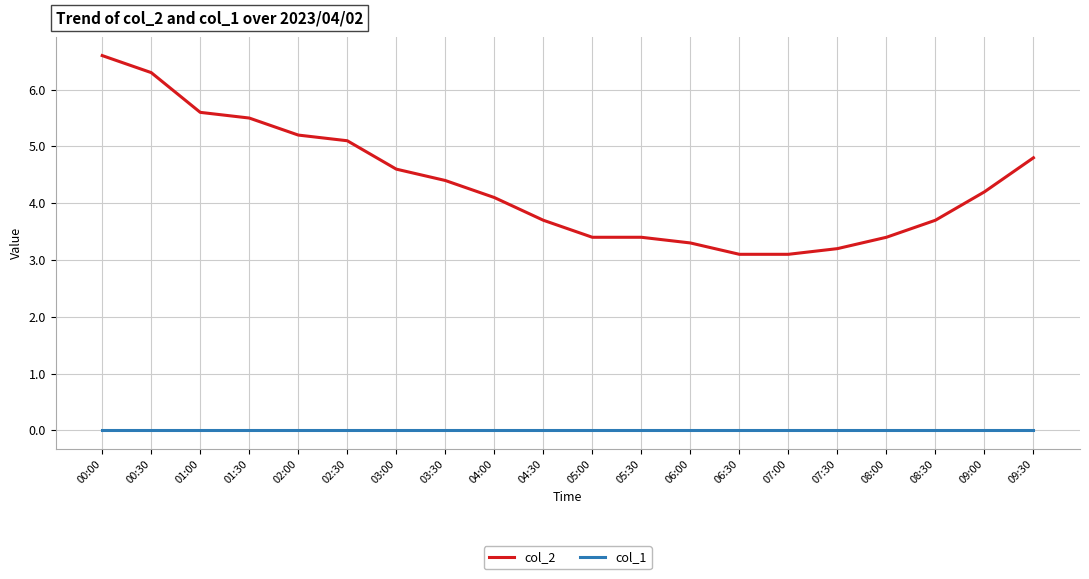

What are all the series names shown in the legend?

col_2, col_1